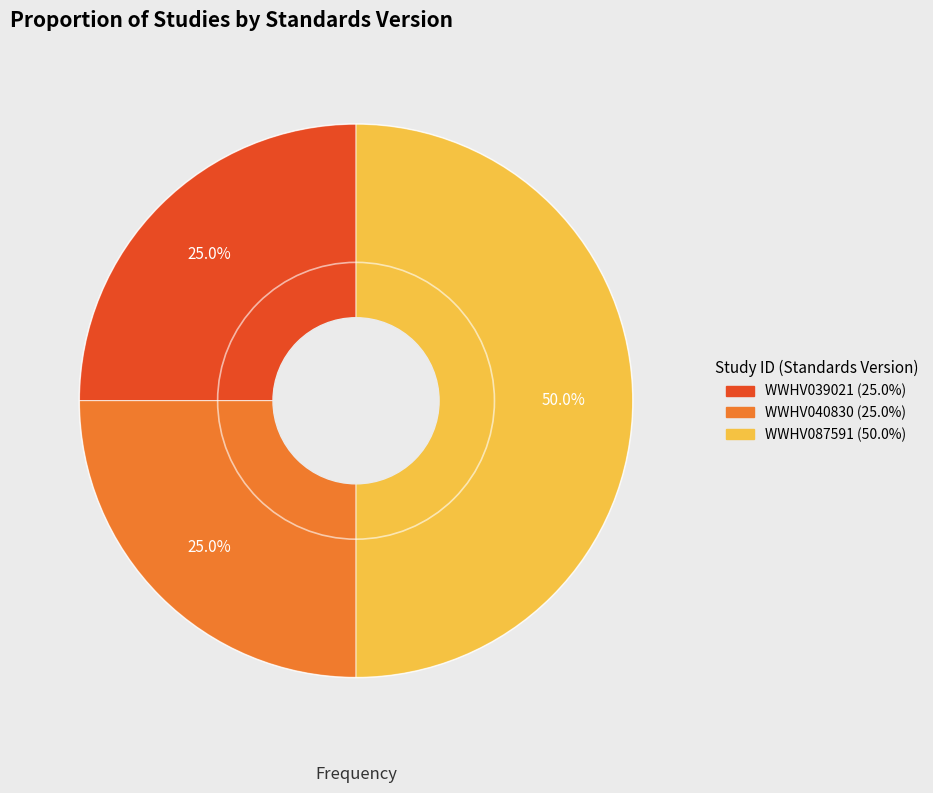

What percentage do WWHV039021 and WWHV040830 together represent?

50.0%